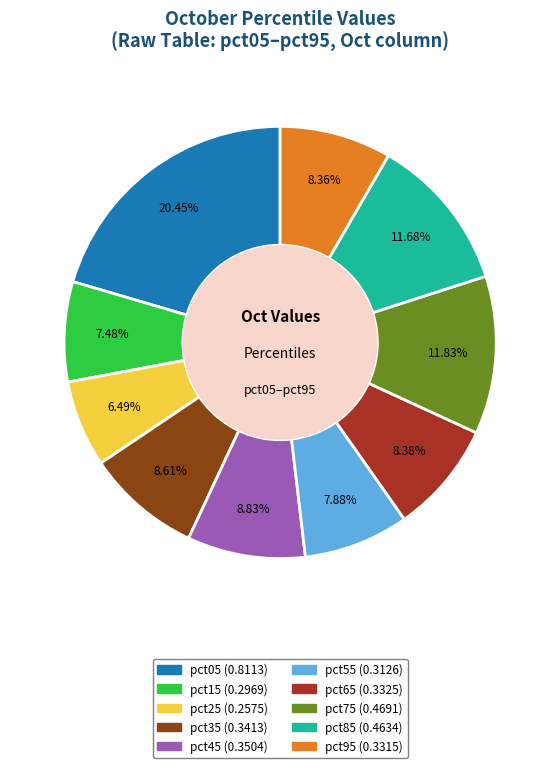

Count the number of slices in the pie.

10